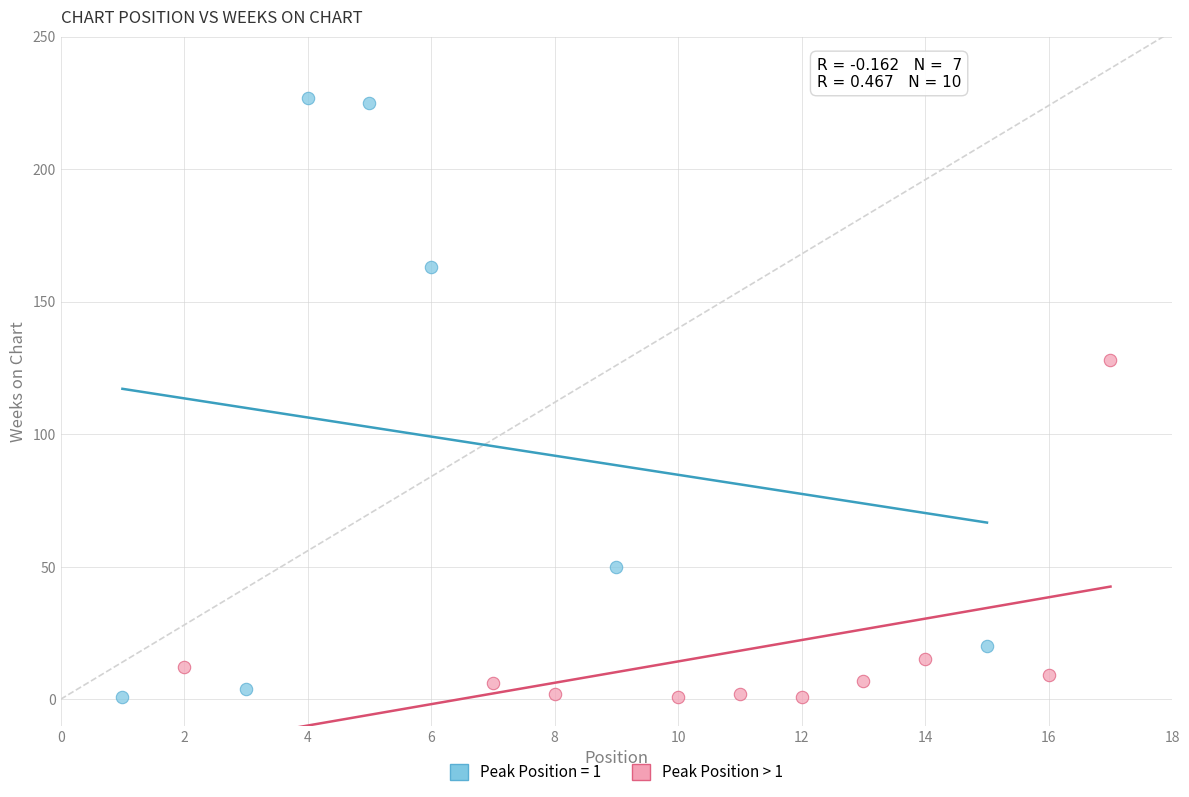

Which series has the largest Y range (max minus min)?

Peak Position = 1